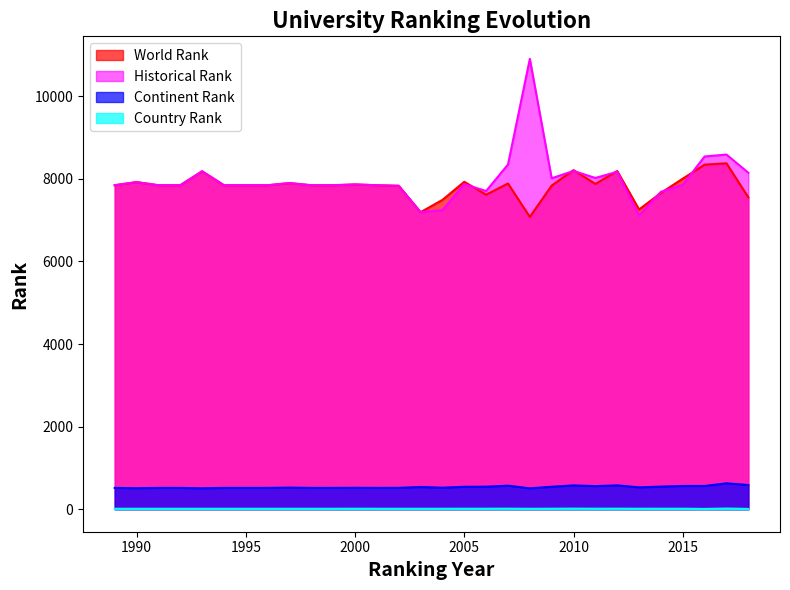

What is the difference between the maximum and minimum values in the world rank series?

1298